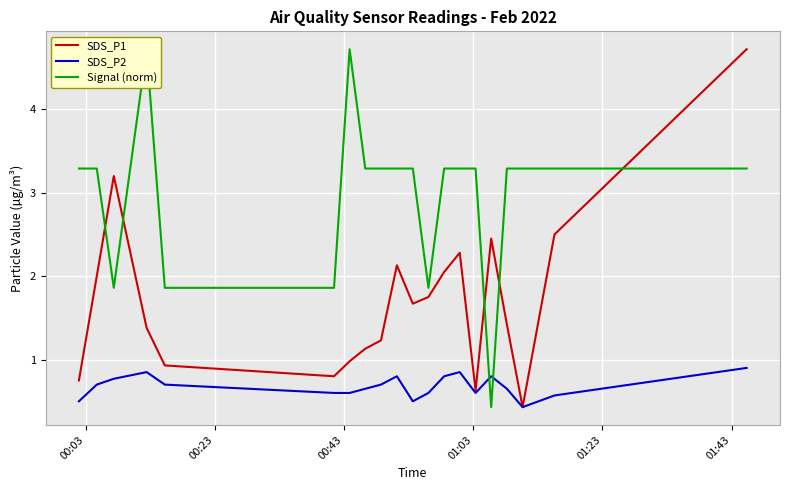

How many times do Signal (norm) and SDS_P1 cross each other?

5